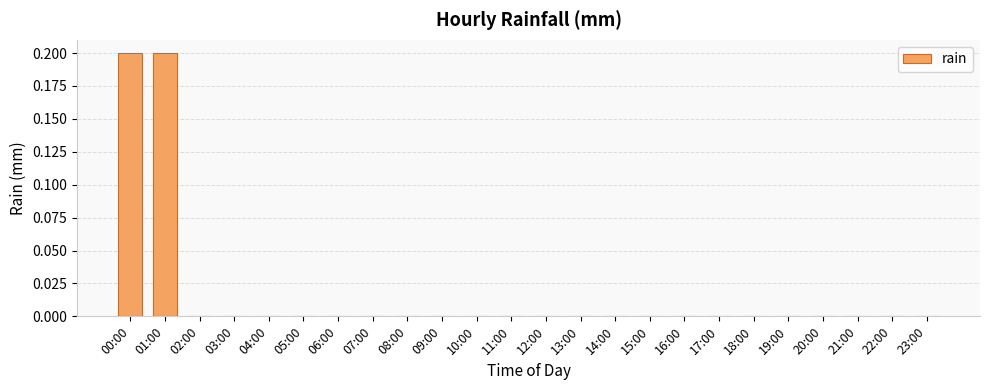

The value at 01:00 is 0.2. True or false?

True